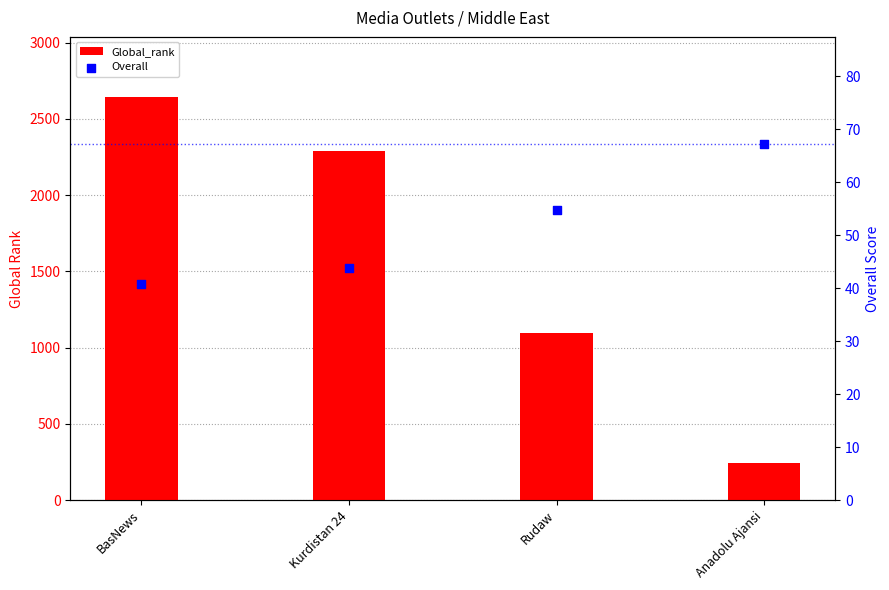

Which series has the widest spread of Y values?

Global_rank